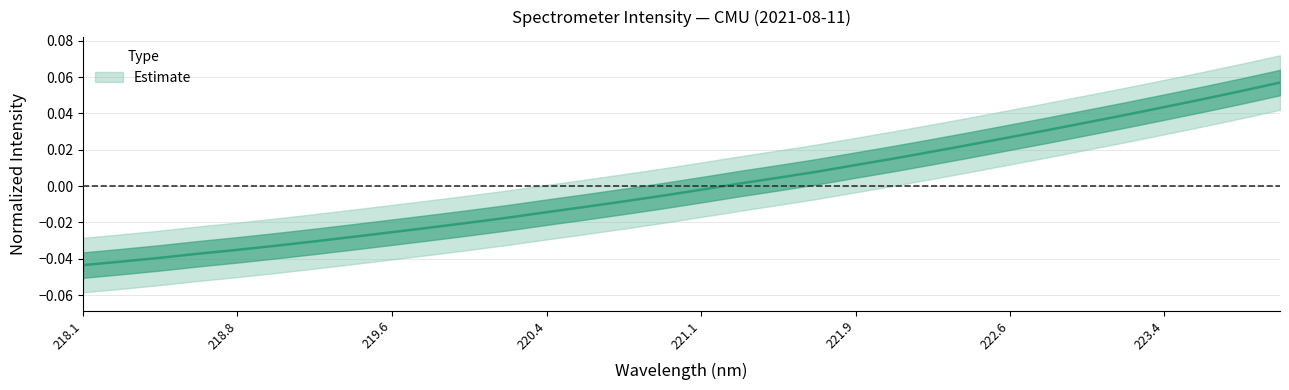

Is it true that the value at 223.9802 is 0.1?

True